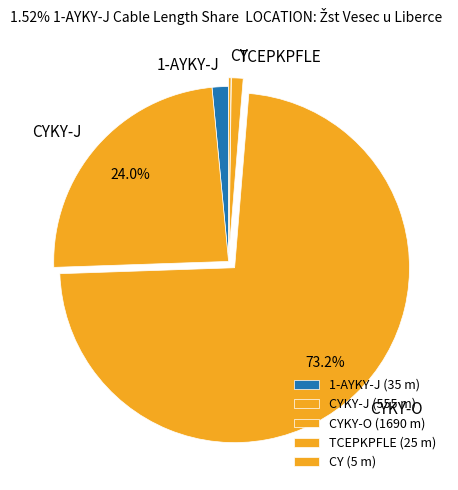

Does TCEPKPFLE represent more than half of the total?

No